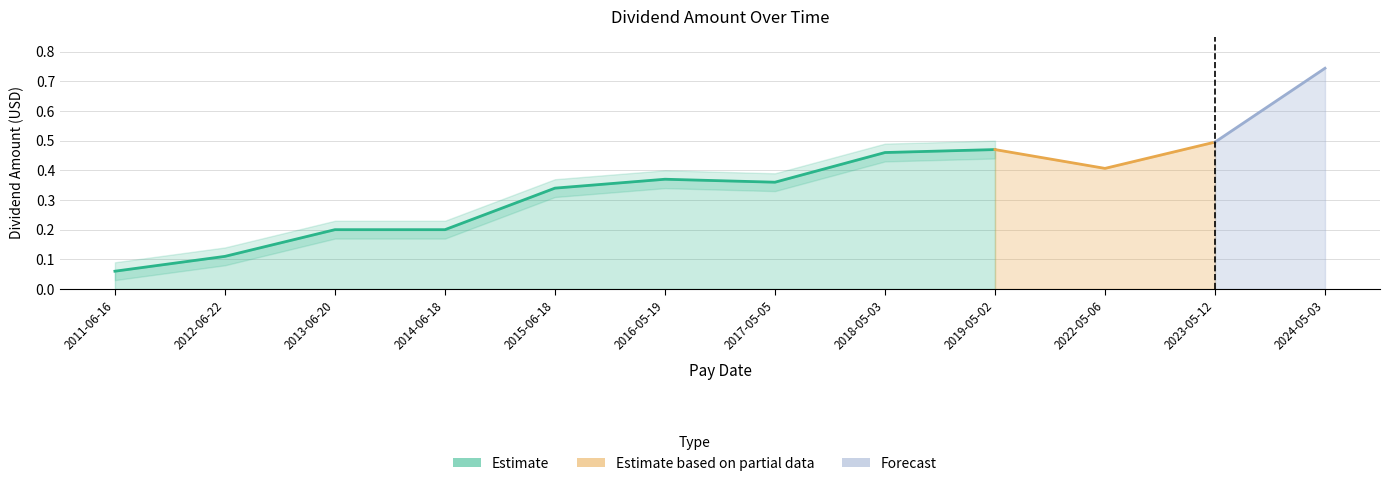

What is the value of the 9th point from the left?

0.5